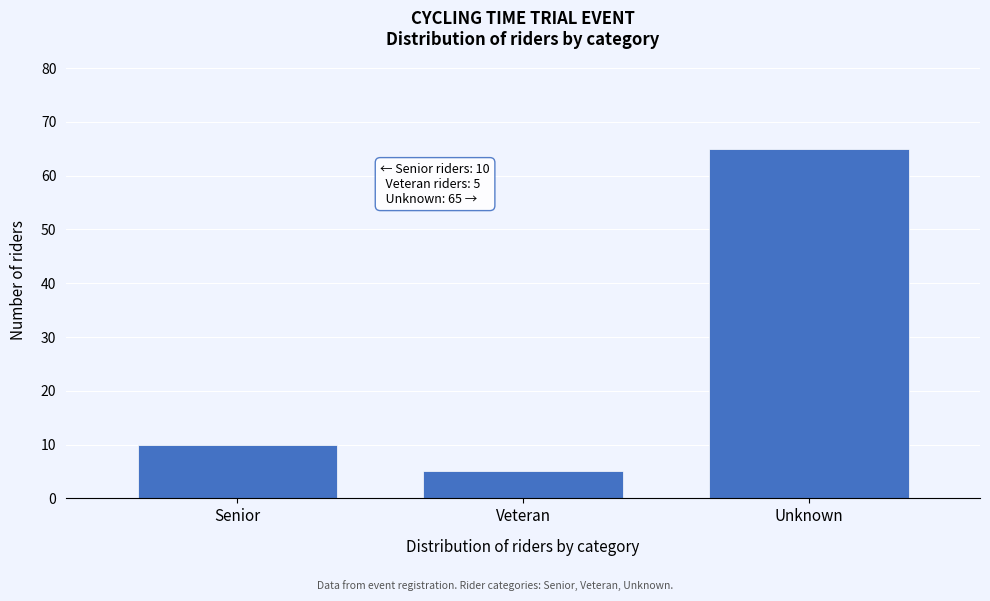

Reading left to right, what are all the values shown in this chart?

Senior=10	Veteran=5	Unknown=65